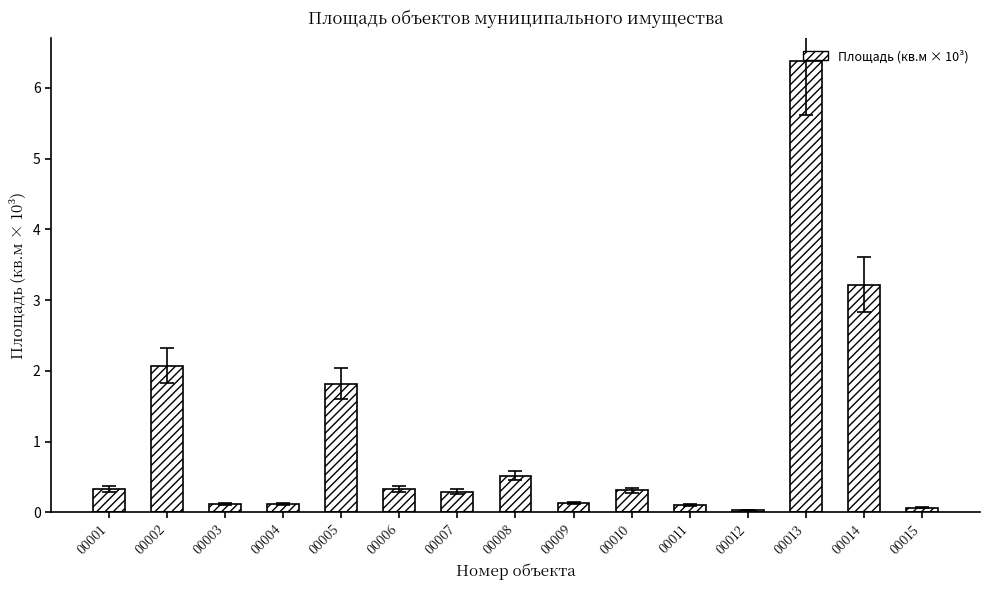

What is the value of the 1st bar from the left?

0.3